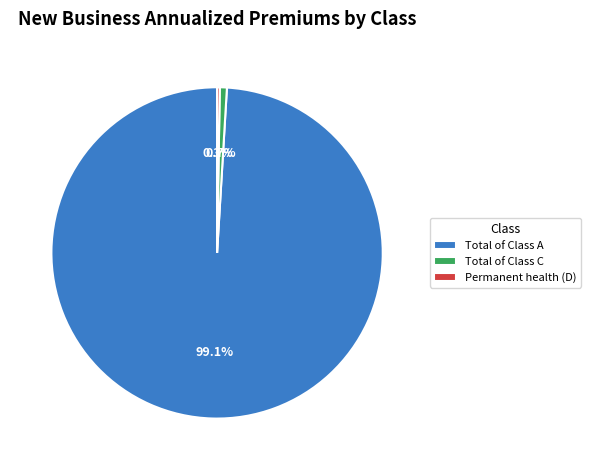

Which category has the biggest portion of the pie?

Total of Class A